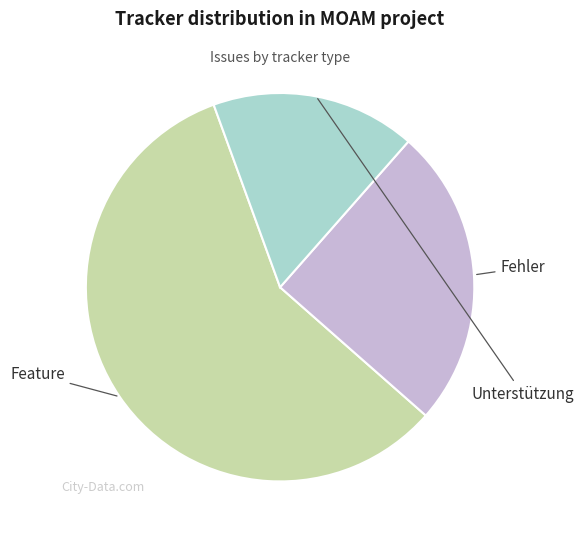

What is the smallest slice in the pie chart?

Unterstützung